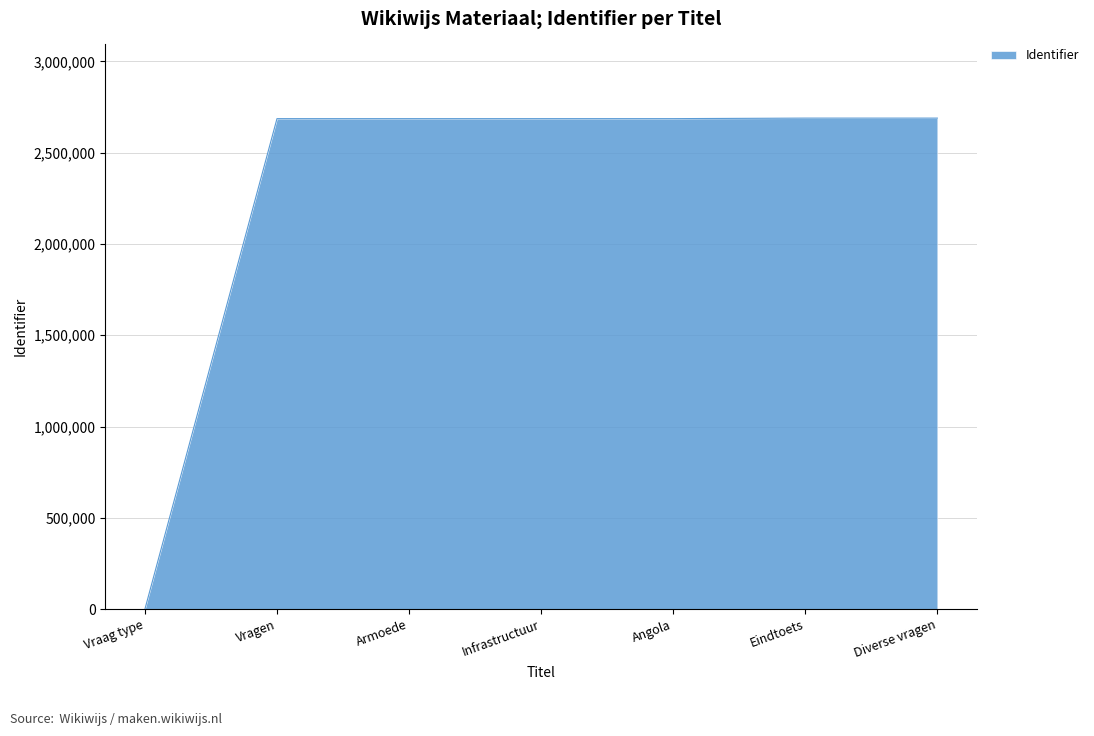

How many categories are shown in the chart?

7